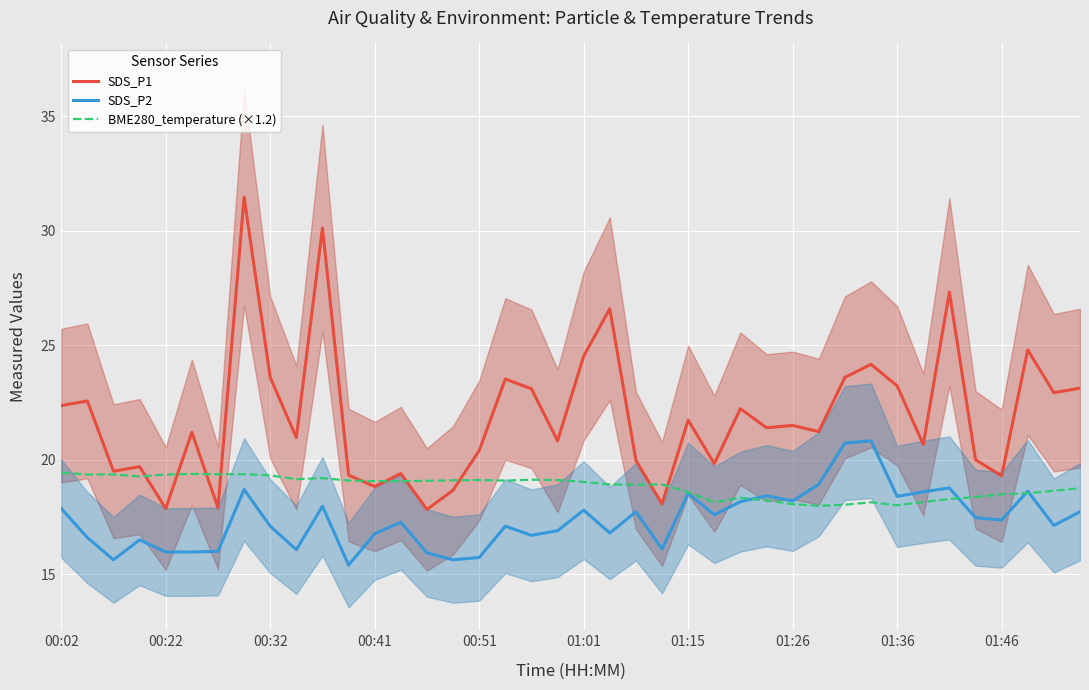

True or false: SDS_P2 and SDS_P1 cross at least once.

False